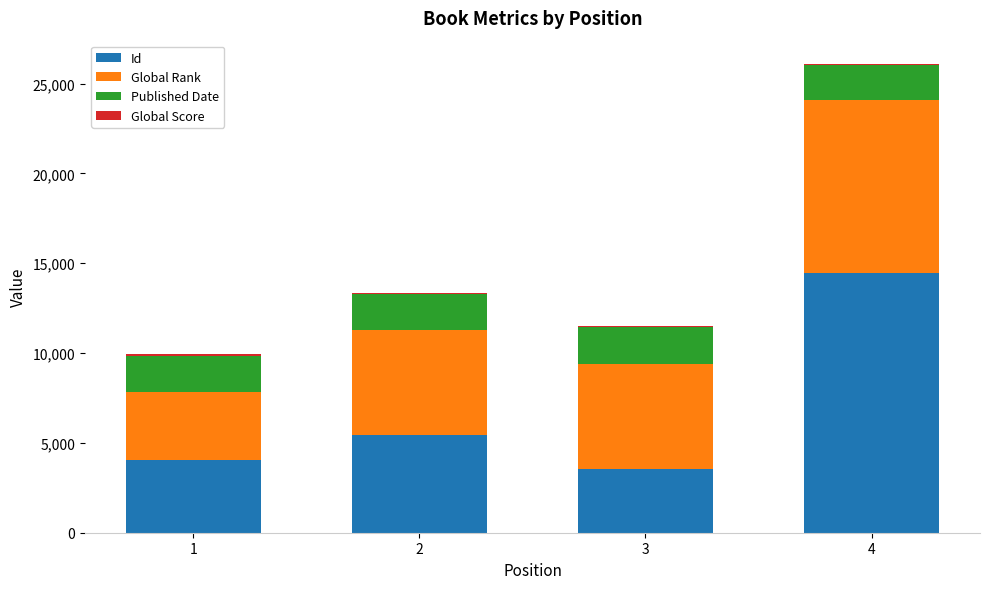

At which category is the sum across all series the highest?

4